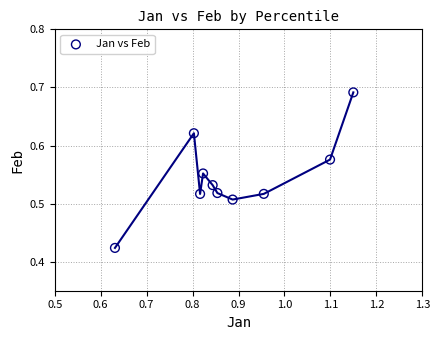

What is the average X value?

0.9